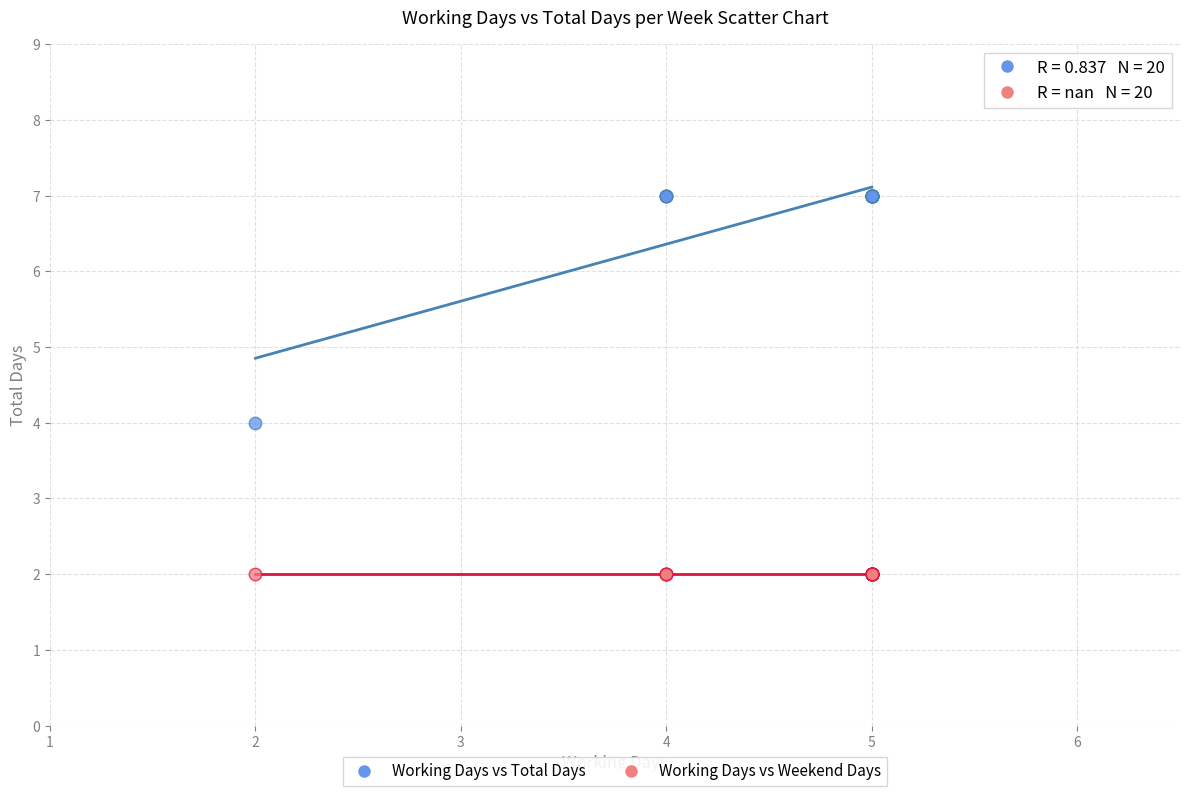

Which series contains the lowest Y value?

Working Days vs Weekend Days